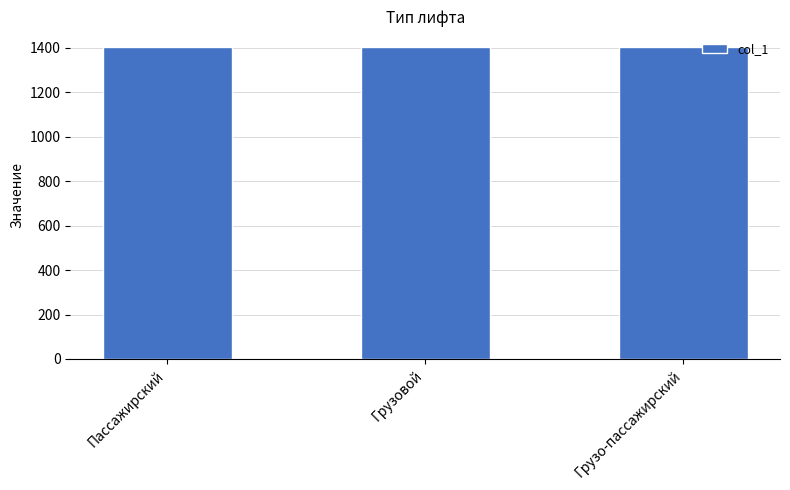

Is it true that the value at Пассажирский is 1891?

False